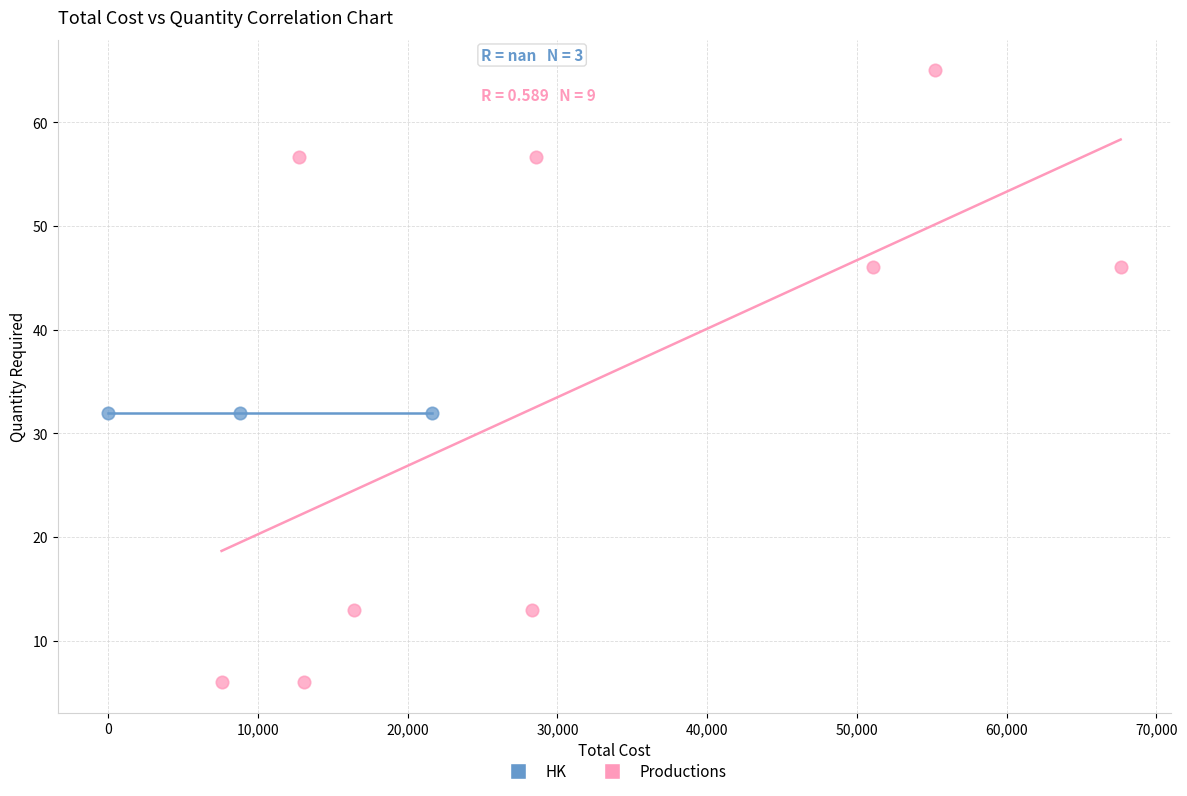

Which series contains the highest Y value?

Productions